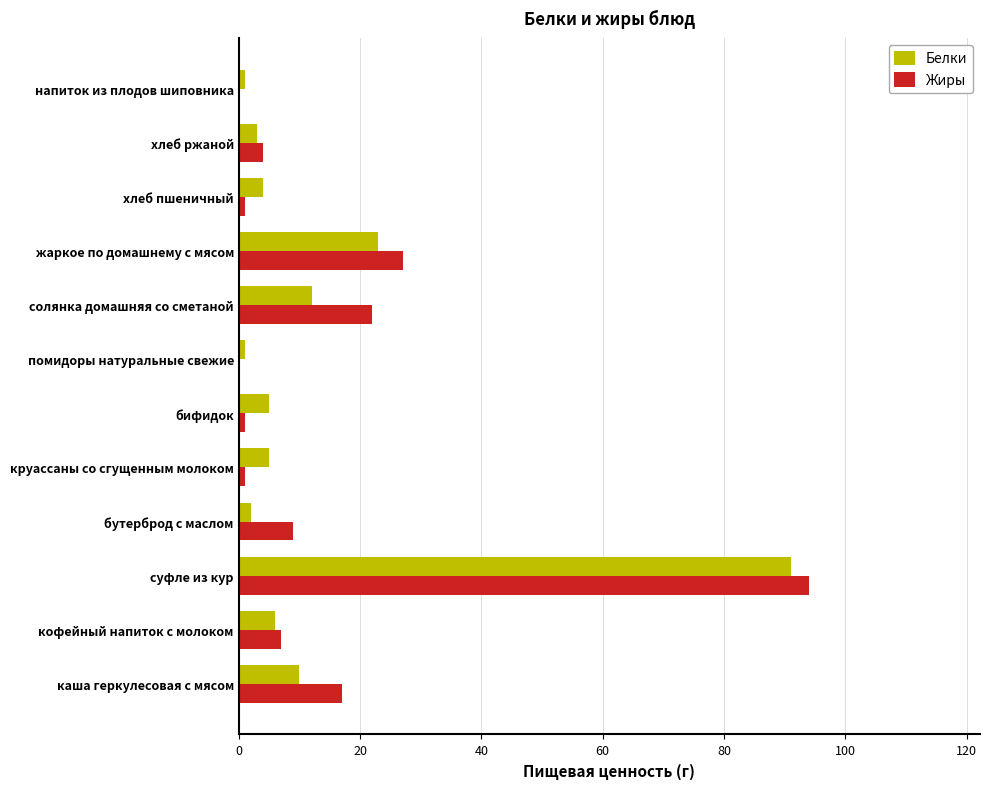

What value does the Жиры series have at хлеб ржаной?

4